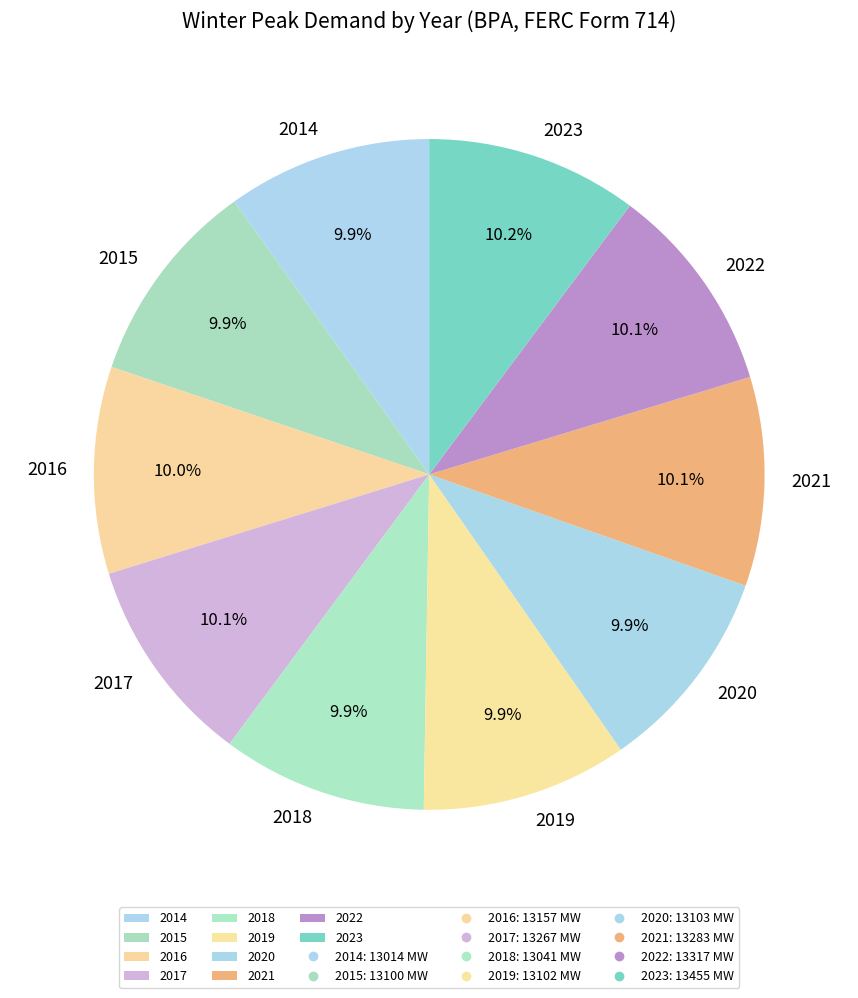

Does any single category account for the majority?

No